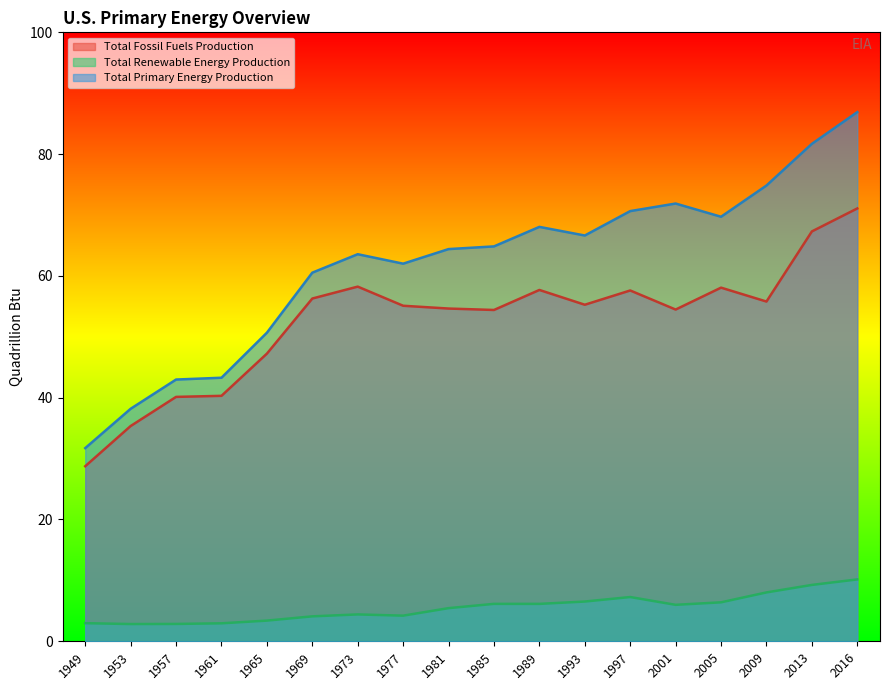

True or false: Total Renewable Energy Production has a value of 1.7 at 1965.

False